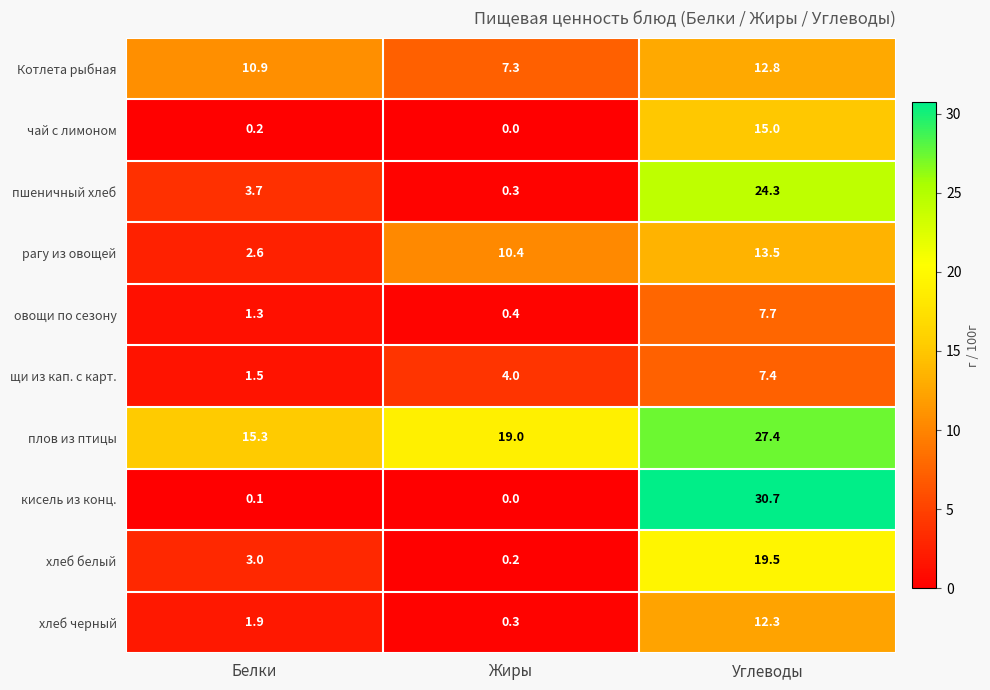

Where is пшеничный хлеб nearest to the value 12?

Белки